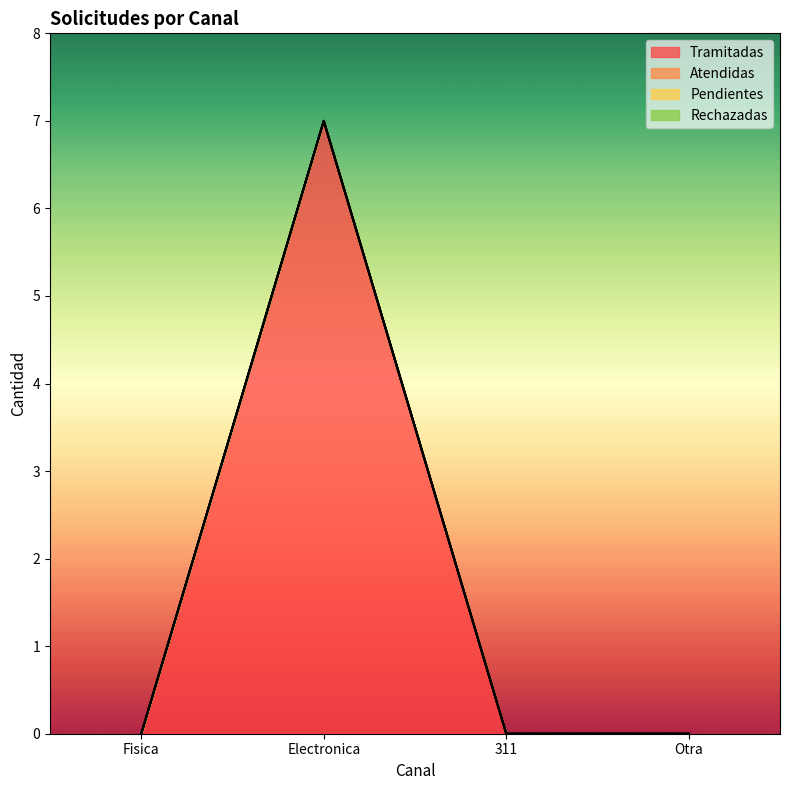

What are all the series names shown in the legend?

Tramitadas, Atendidas, Pendientes, Rechazadas